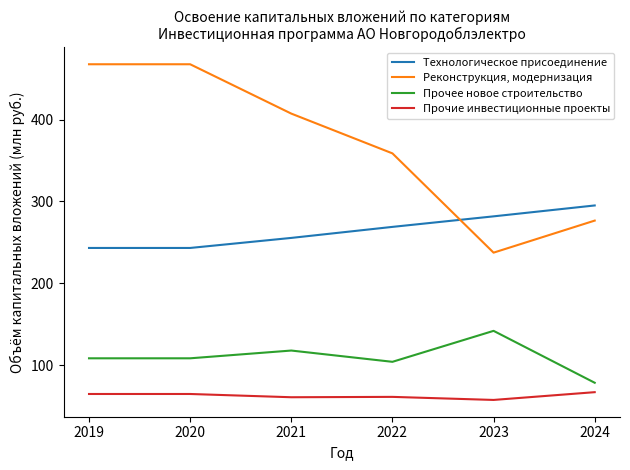

What is the maximum value for Реконструкция, модернизация?

467.5